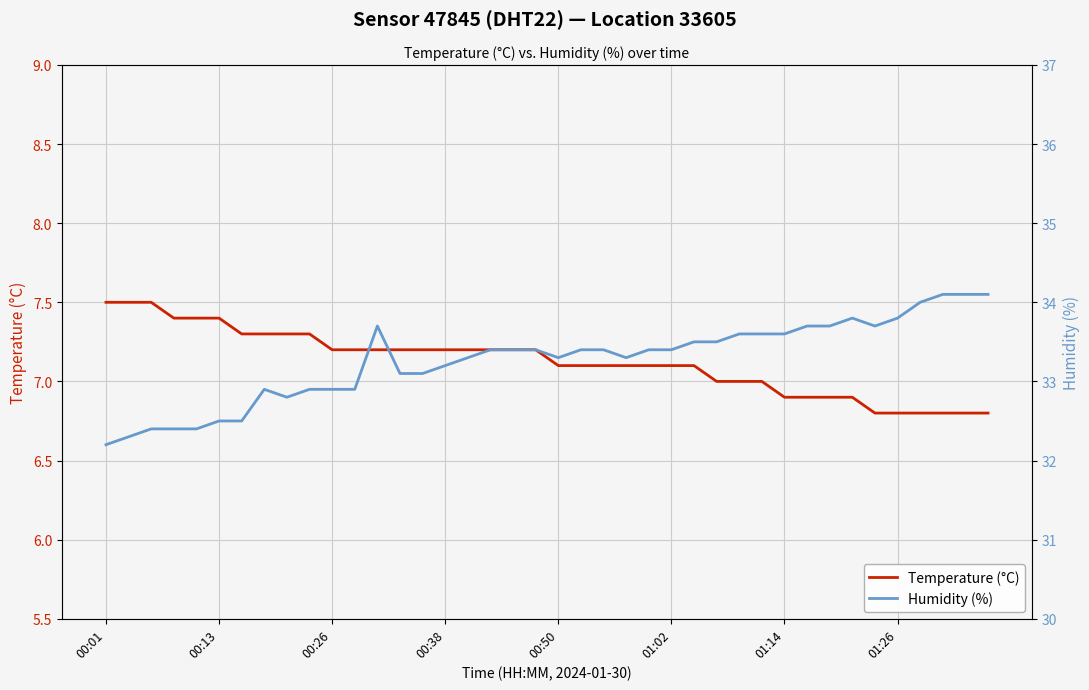

True or false: Humidity (%) and Temperature (°C) intersect in this chart.

False